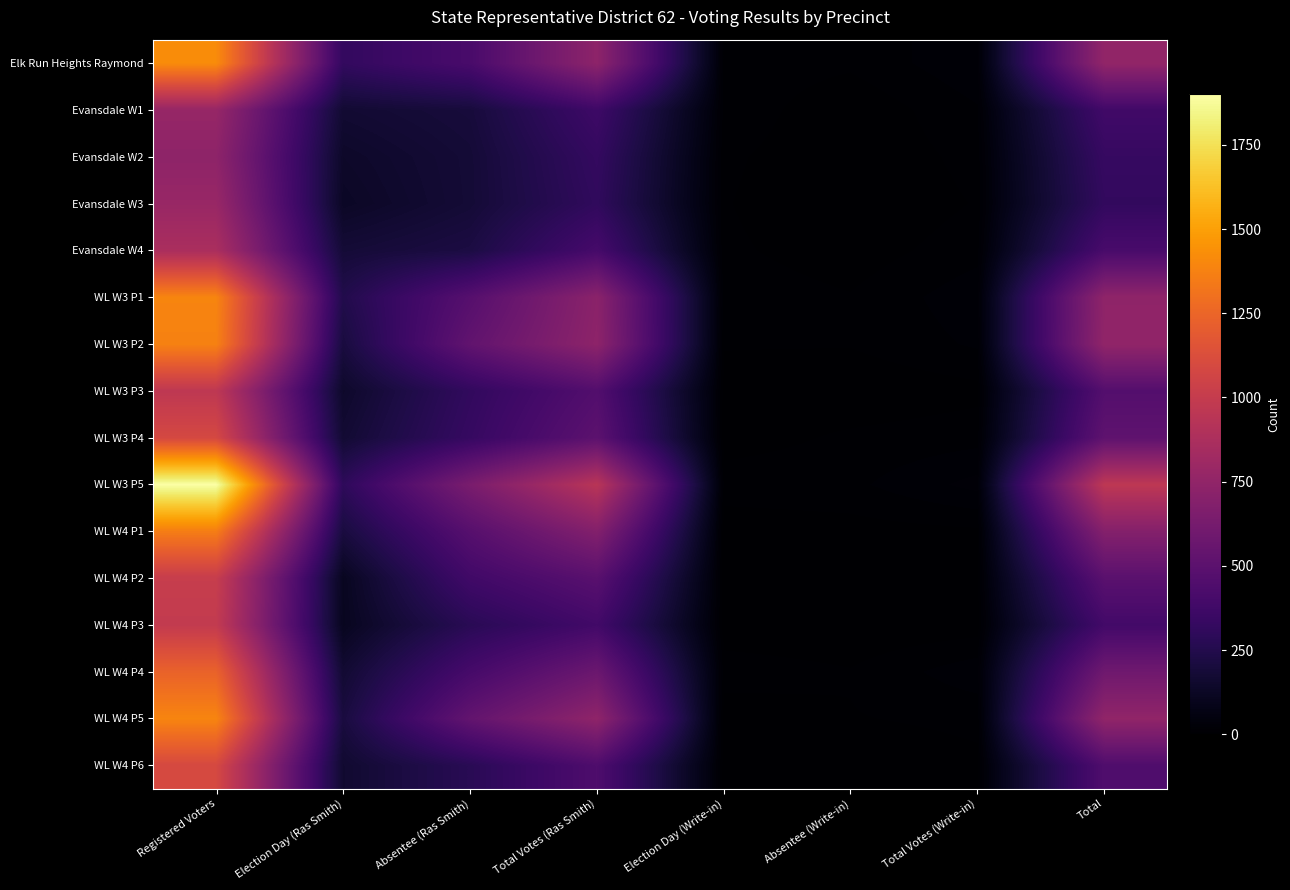

Between Election Day (Write-in) and Total, which series saw the biggest shift?

WL W3 P5